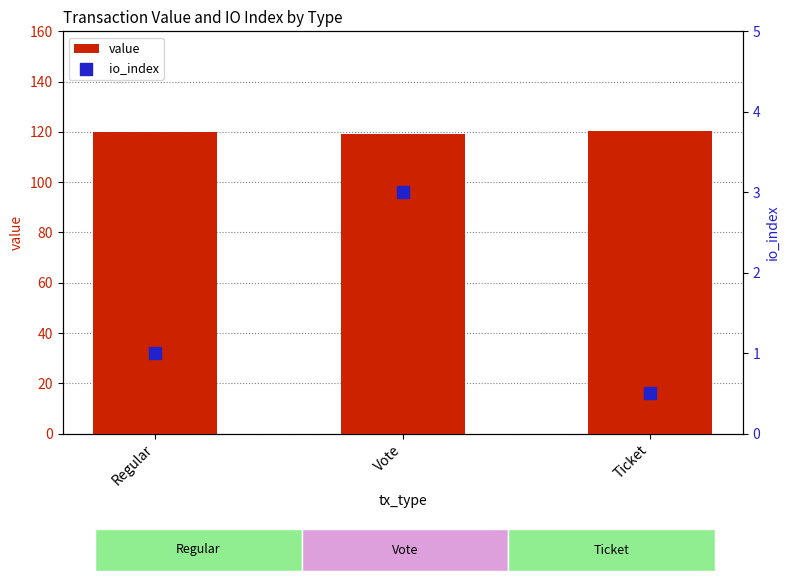

Is the value of value at Vote greater than the value of io_index at Vote?

Yes